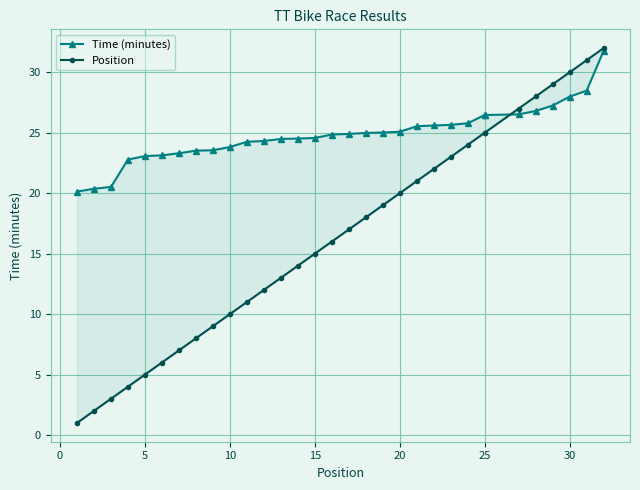

True or false: Position and Time (minutes) intersect in this chart.

True